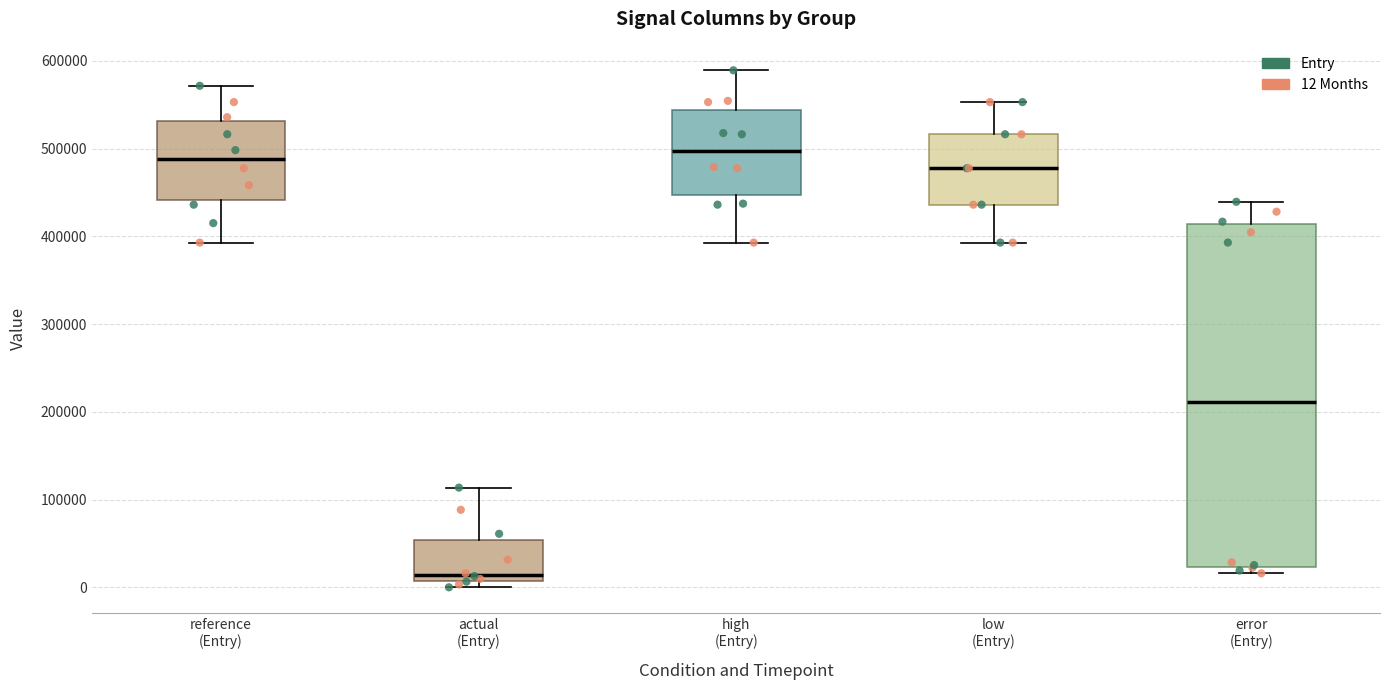

Reading left to right, transcribe this box plot: for each box, give where its median line is, the range the box spans, and where its two whiskers end, as read against the y-axis. The values are not printed on the chart, so give them approximately, as read against the axis.

reference (Entry): median 490000, box 440000 to 530000, whiskers 390000 to 570000
actual (Entry): median 10000 (just above the box's lower edge), box 10000 to 50000, whiskers 0 to 110000
high (Entry): median 500000, box 450000 to 540000, whiskers 390000 to 590000
low (Entry): median 480000, box 440000 to 520000, whiskers 390000 to 550000
error (Entry): median 210000, box 20000 to 410000, whiskers 20000 (just below the box's lower edge) to 440000